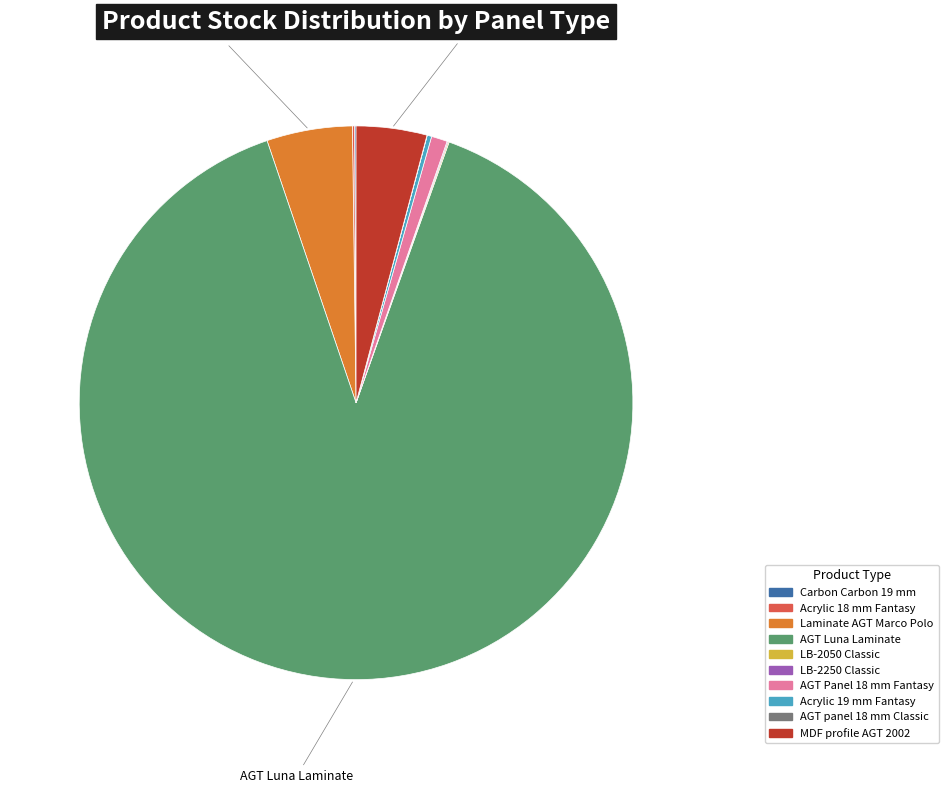

Is there any slice that represents more than half of the pie?

Yes